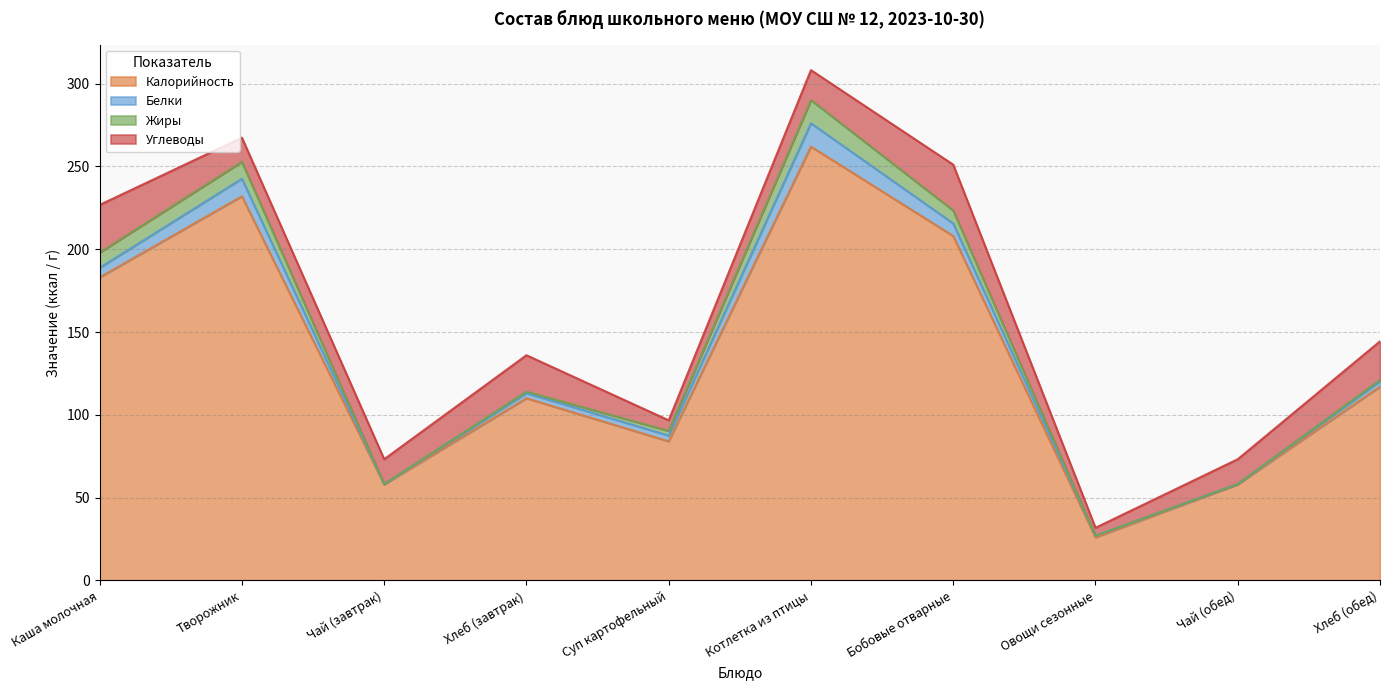

What is the label of the 10th point from the right?

Каша молочная